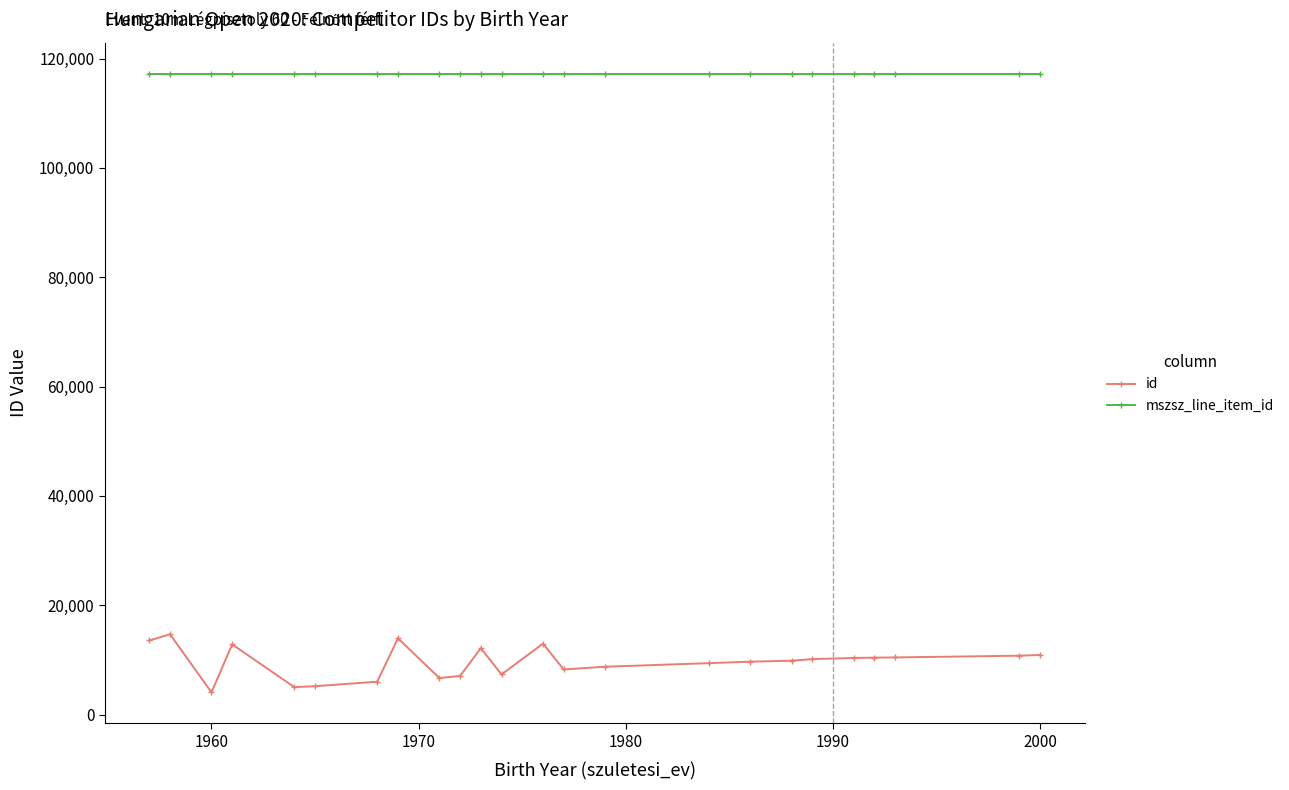

What is the value of the mszsz_line_item_id point at the 20th from the left?

117238